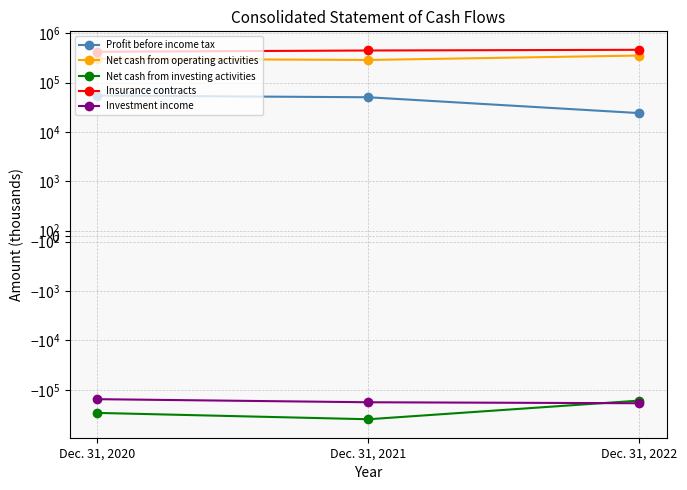

Where is Insurance contracts nearest to the value 439927?

Dec. 31, 2021